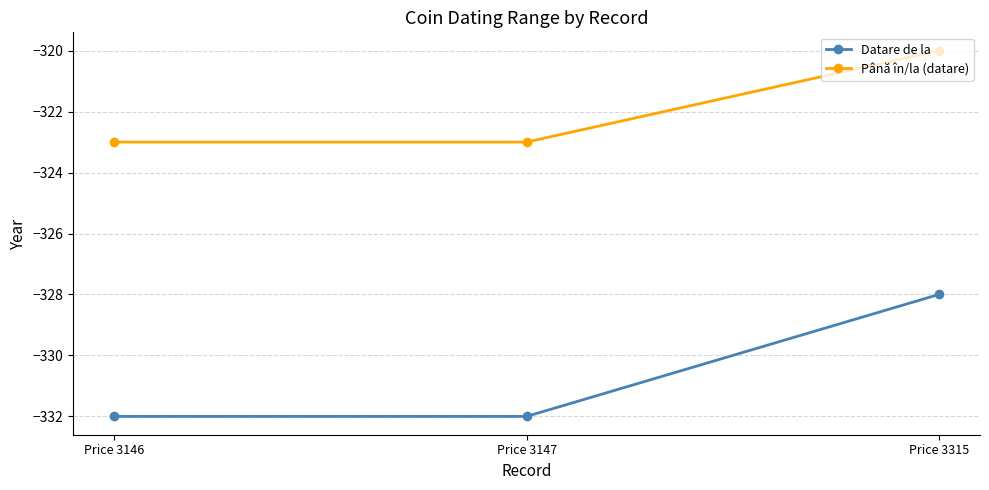

Is the value of Până în/la (datare) at Price 3315 greater than the value of Datare de la at Price 3147?

Yes